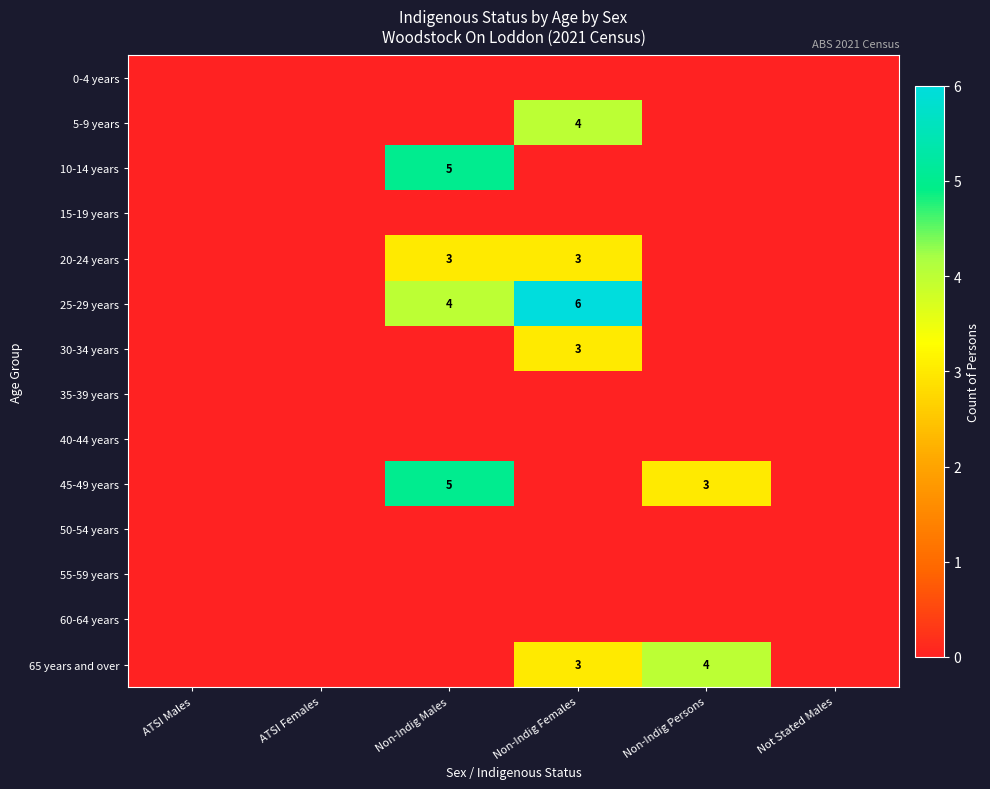

True or false: 45-49 years has a value of 2 at Non-Indig Persons.

False